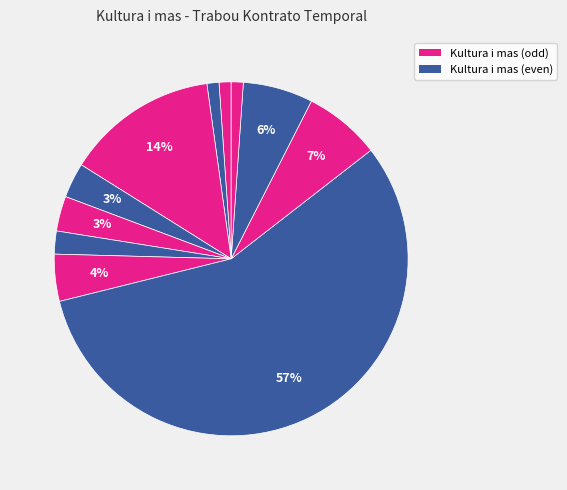

How many segments does this pie chart have?

11